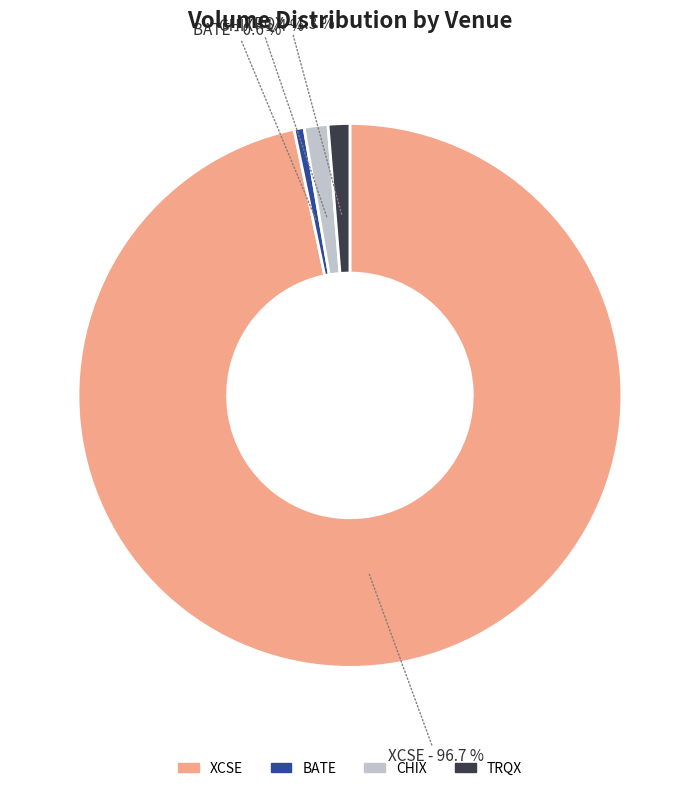

How many slices are in this pie chart?

4